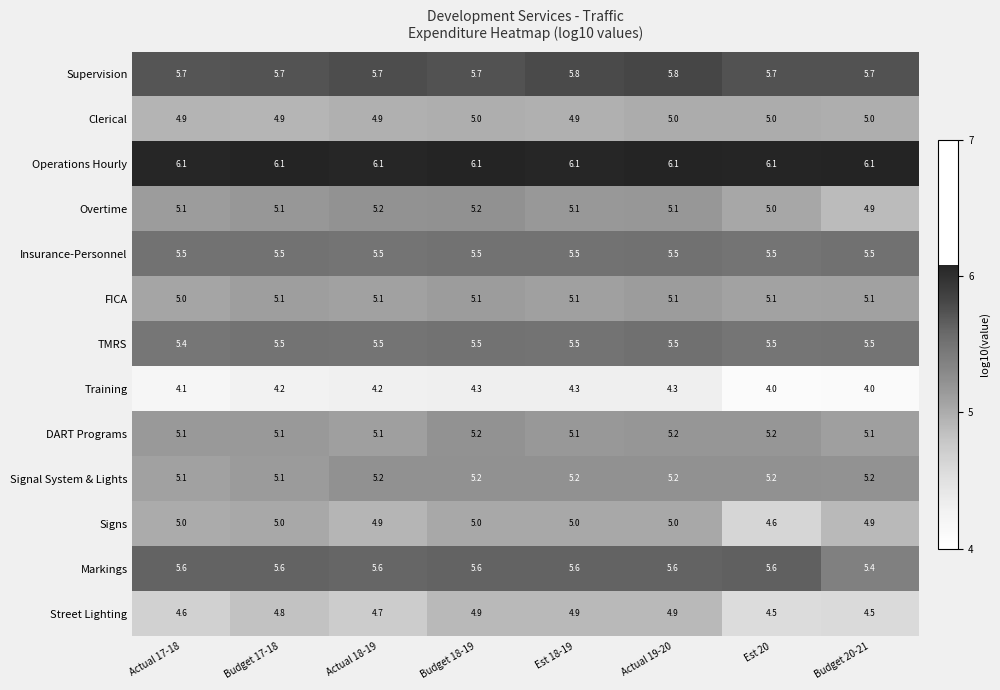

Which series changed the most between Actual 18-19 and Est 20?

Signs